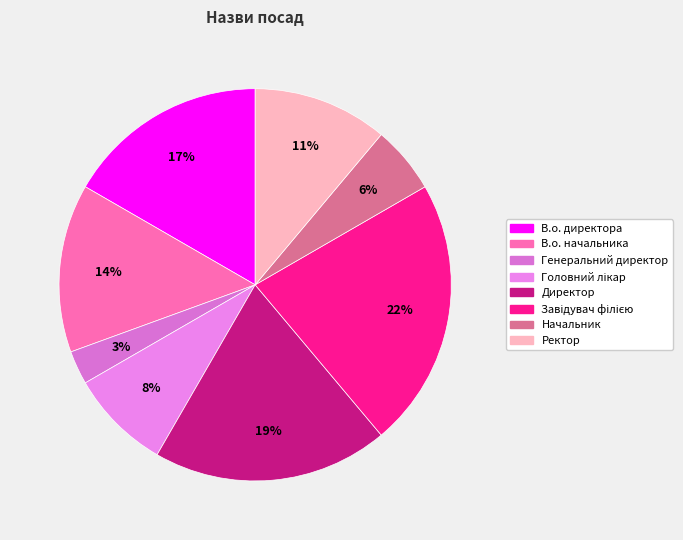

Count the number of slices in the pie.

8